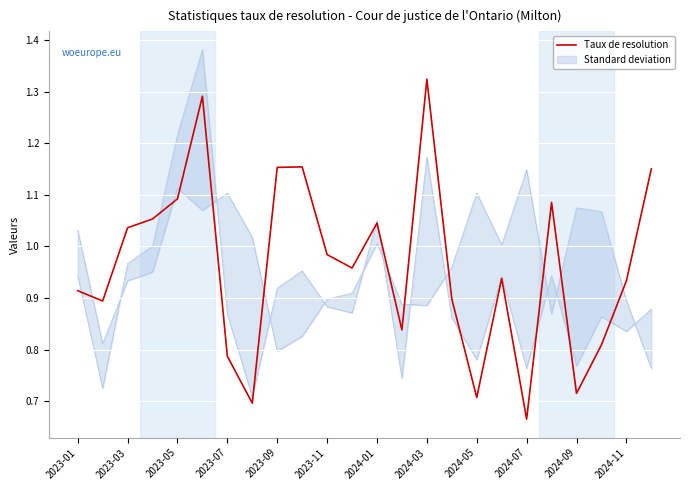

The Taux de resolution series shows 0.5 at 2023-11. True or false?

False